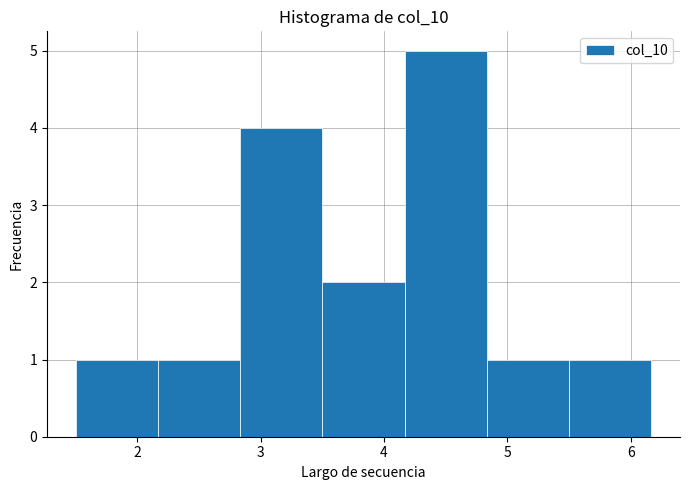

Which range on the x-axis has the tallest bar?

4.2 to 4.8